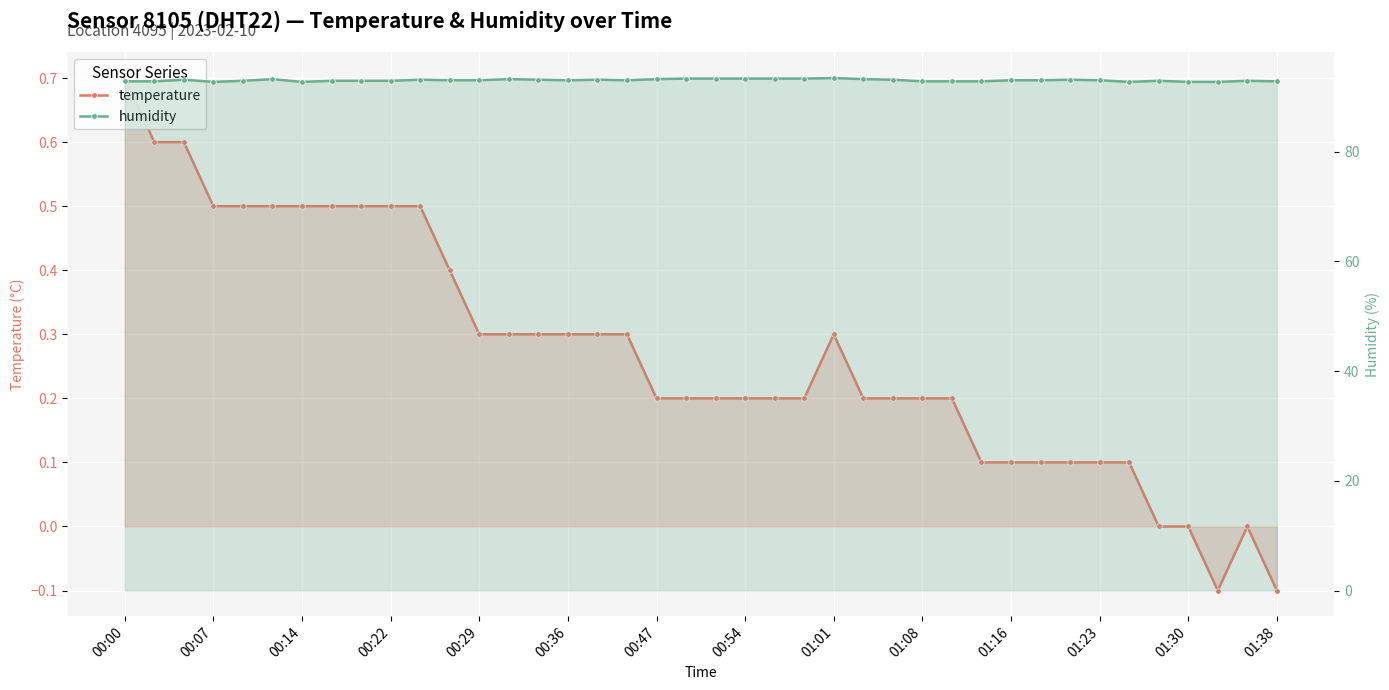

Does the chart display data point markers on the line(s)?

Yes